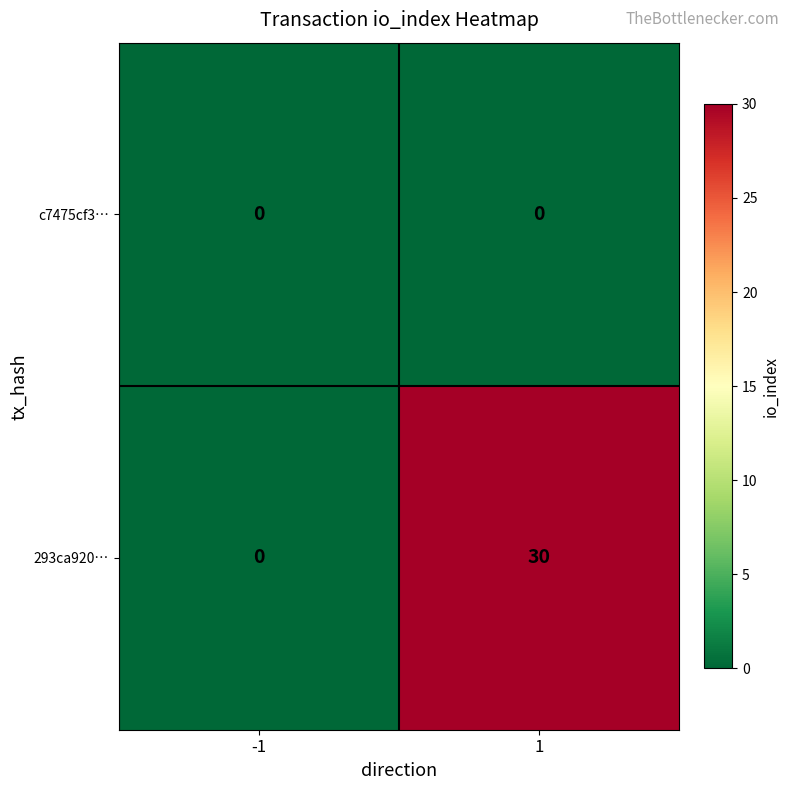

List the series in order of their peak value, lowest first.

c7475cf3…, 293ca920…